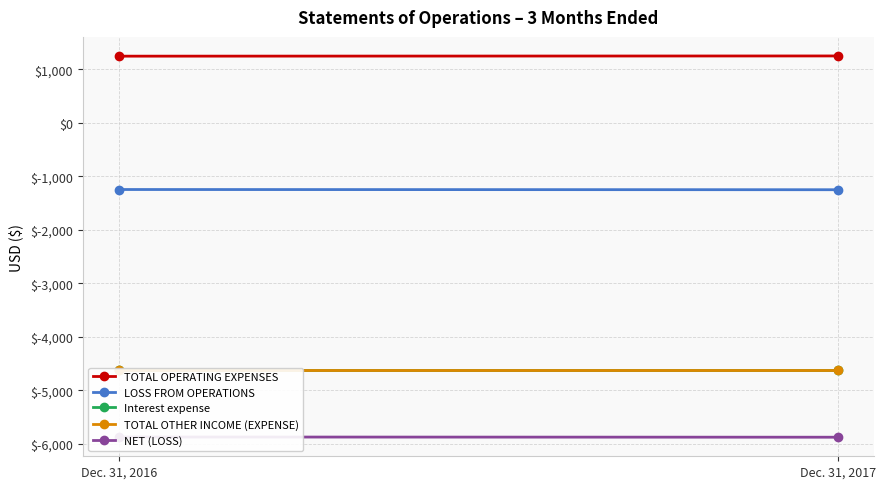

Rank the categories by Interest expense value from highest to lowest.

Dec. 31, 2016, Dec. 31, 2017